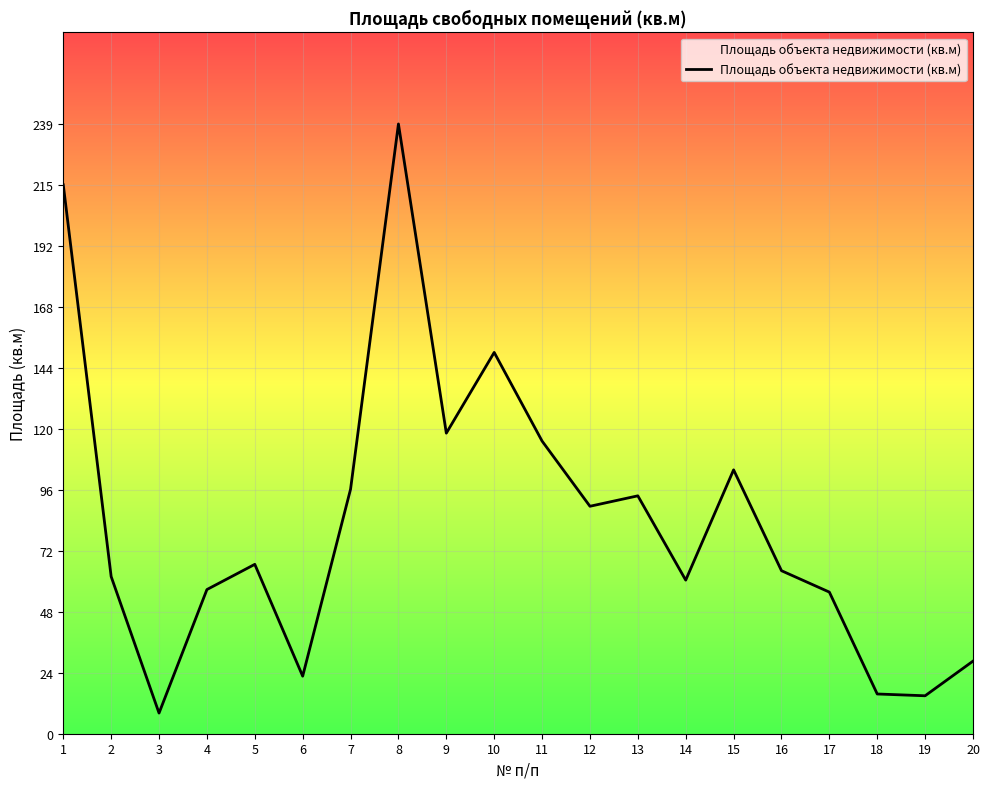

At which category does the chart reach its minimum across all series?

3